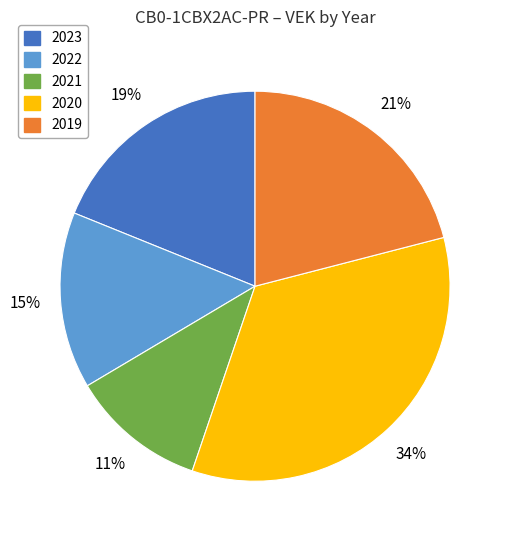

Rank the categories by value from highest to lowest.

2020, 2019, 2023, 2022, 2021